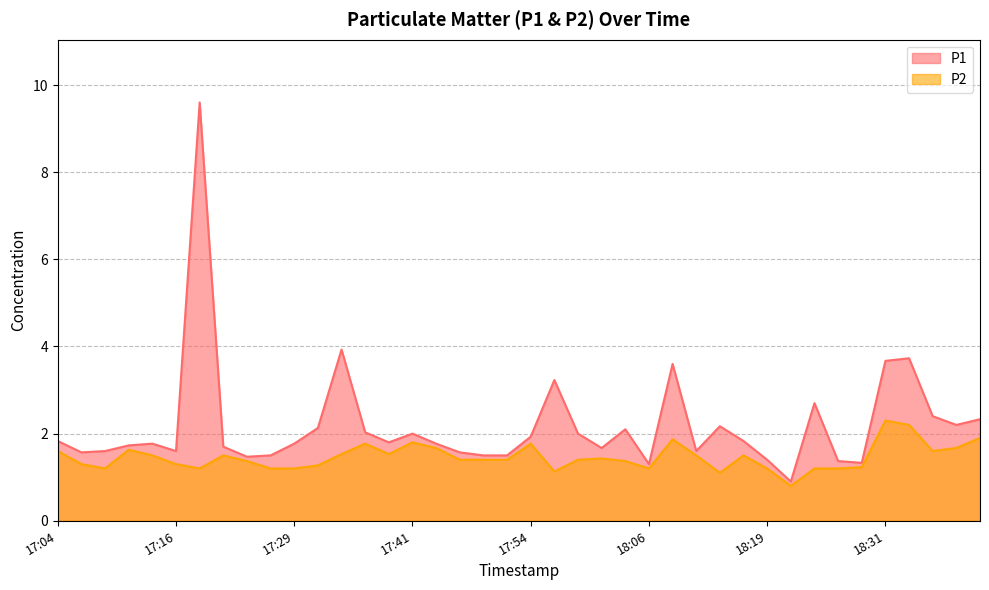

True or false: P2 and P1 intersect in this chart.

False